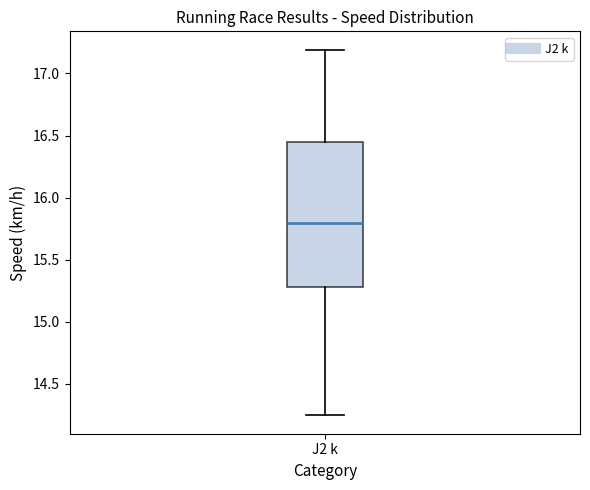

Read this box plot against the y-axis: the position of the median line, the range covered by the box, and the ends of both whiskers. The values are not printed on the chart, so give them approximately, as read against the axis.

median 15.80, box 15.30 to 16.45, whiskers 14.25 to 17.20